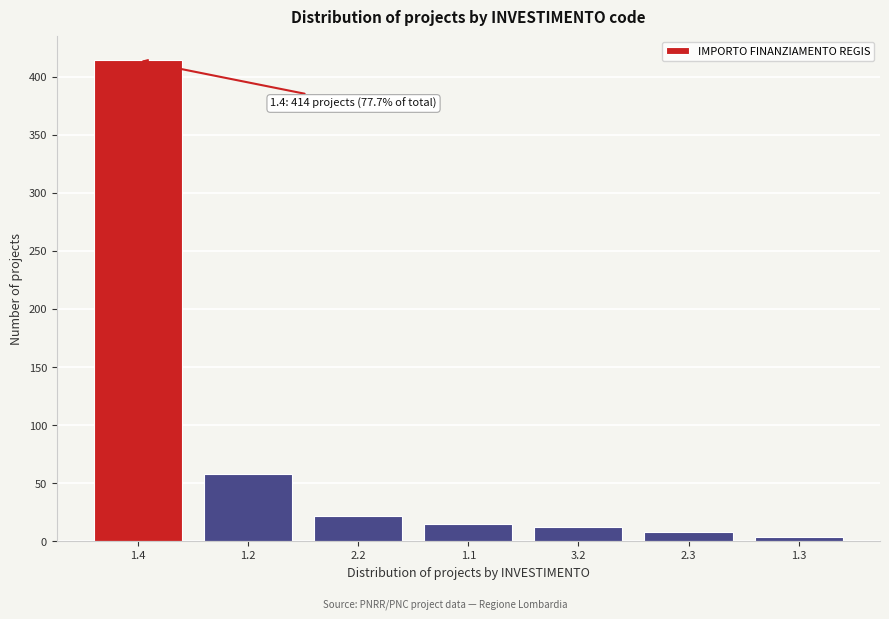

Reading left to right, transcribe all the data shown in this chart.

414	58	22	15	12	8	4